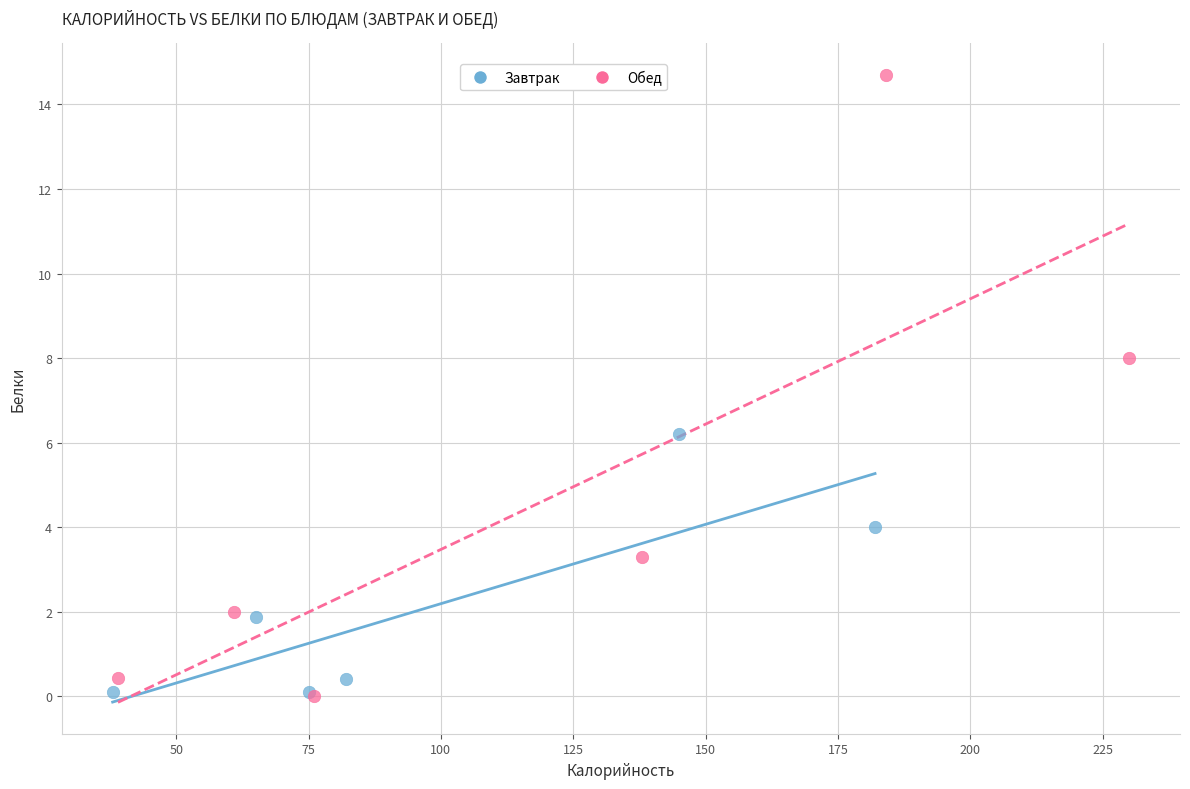

Which series contains the highest Y value?

Обед